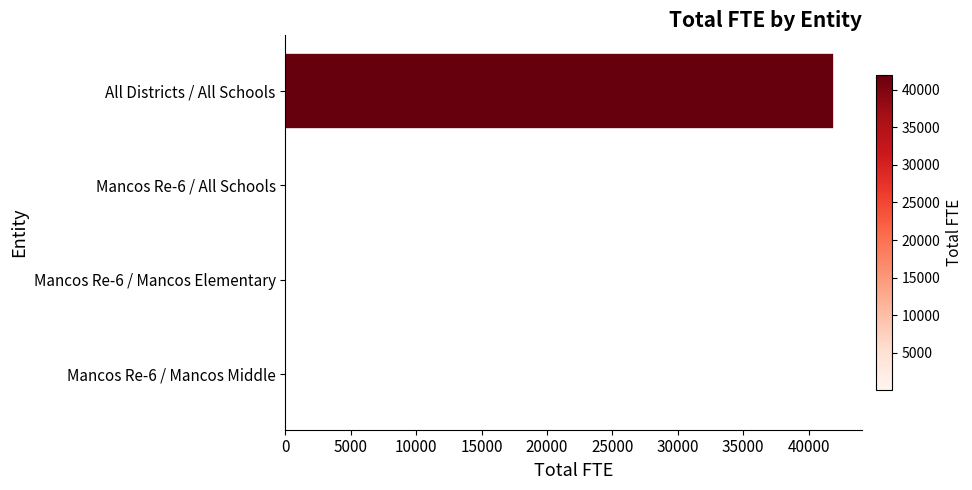

What value does the data have at All Districts / All Schools?

41984.6